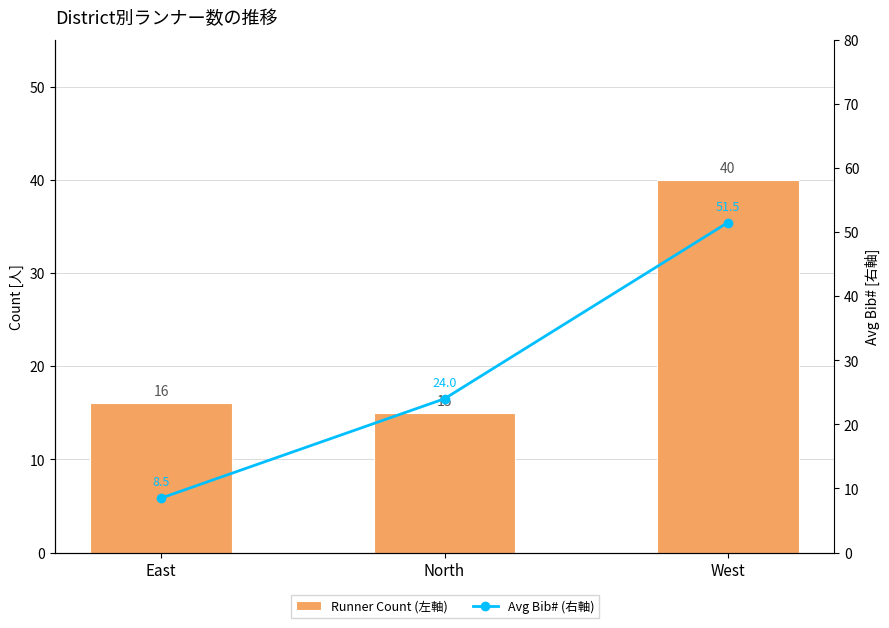

What is the average value of the Avg Bib# (右軸) series?

28.0